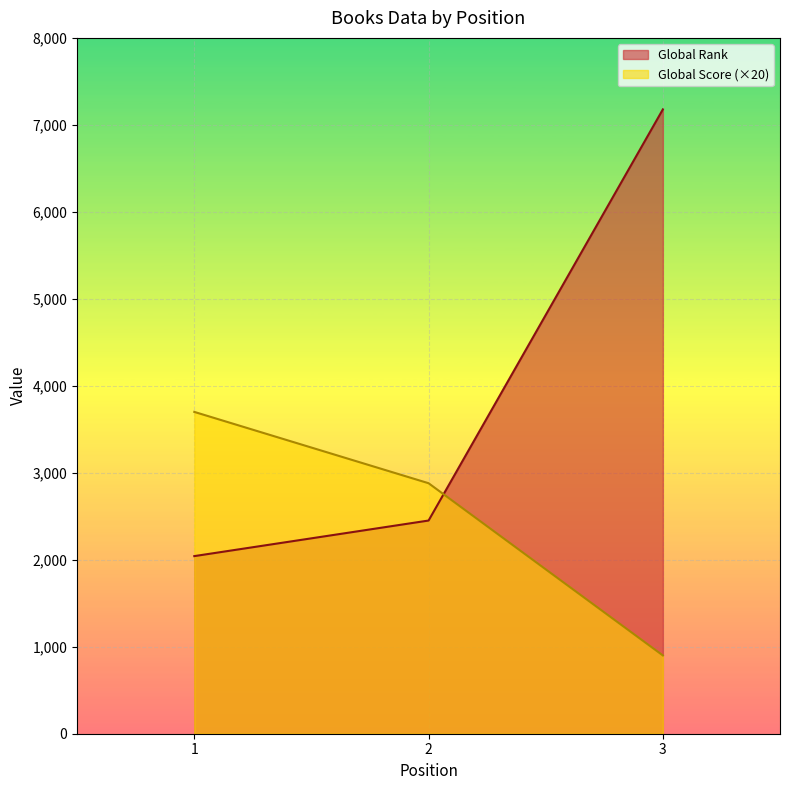

List the labels in order of Global Rank value, largest first.

3, 2, 1